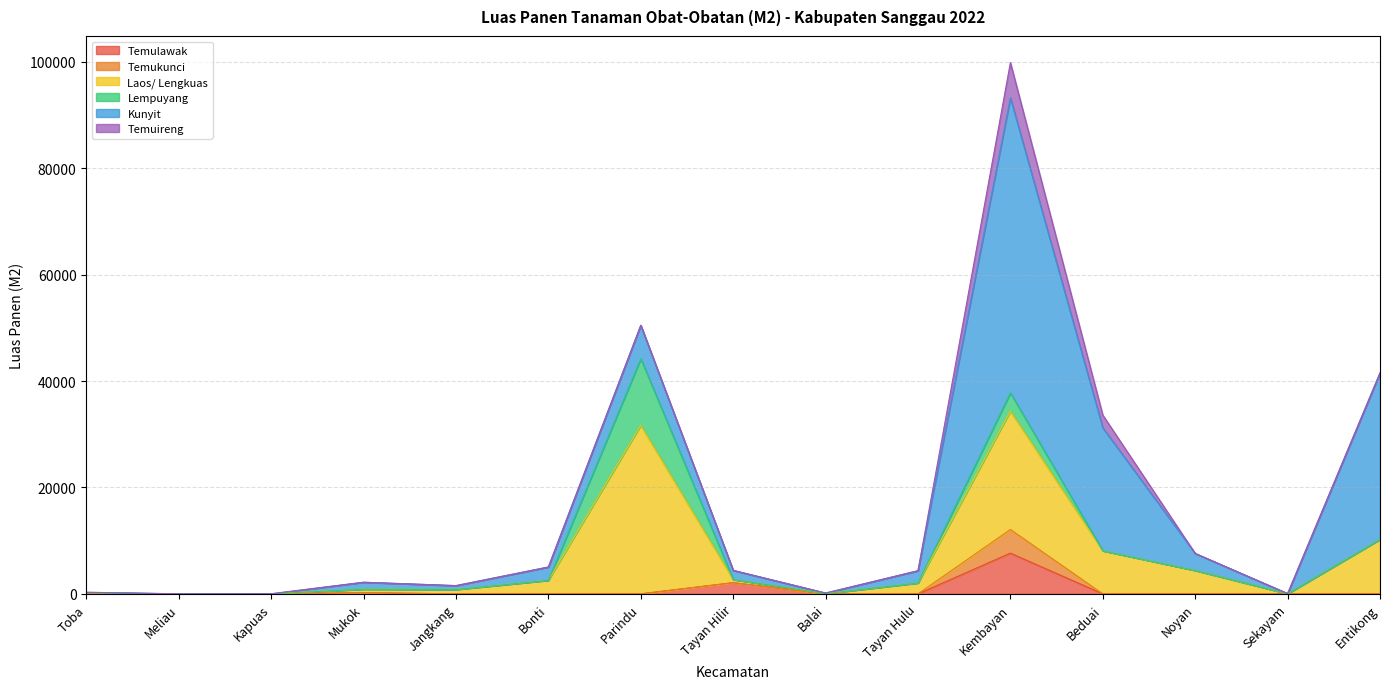

What is the highest value of the Temulawak series?

7659